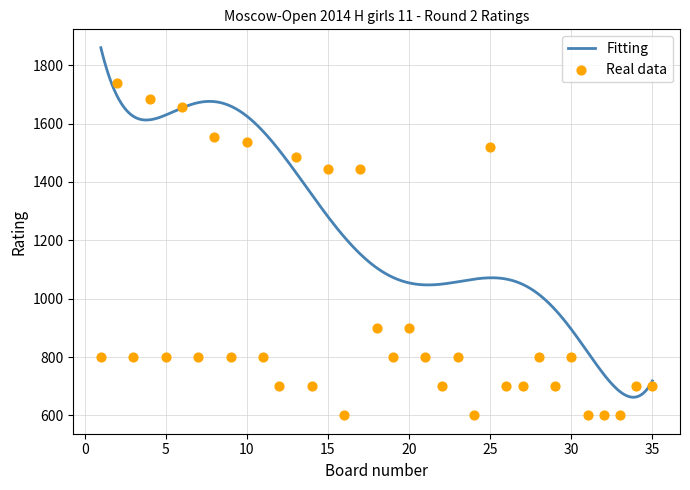

Which has a higher value, 8 or 4?

4